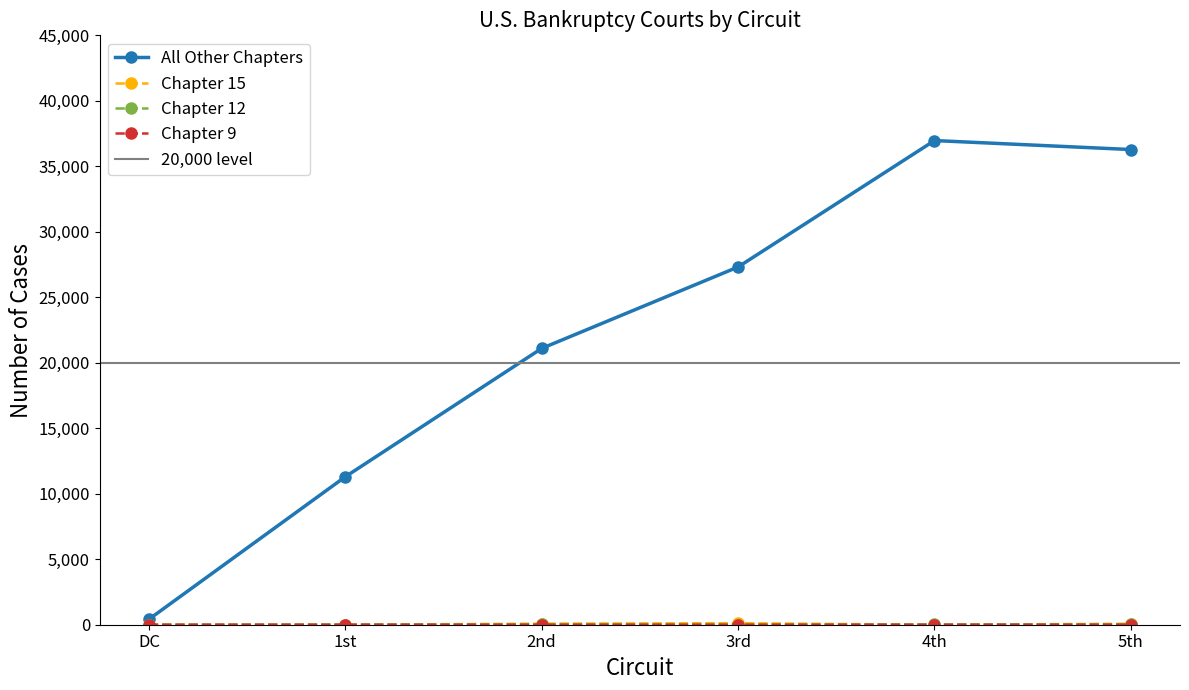

At which label does All Other Chapters reach its minimum?

DC